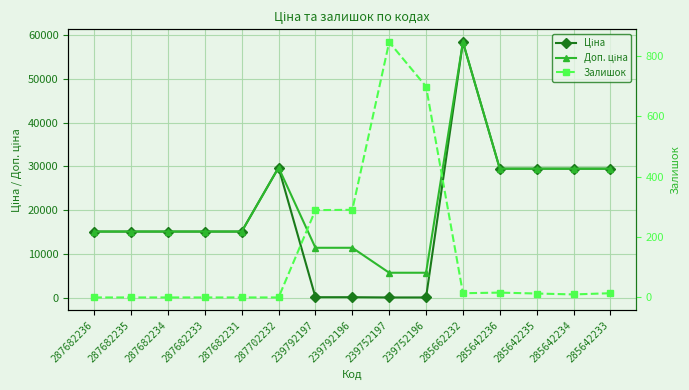

What is the label of the 15th point from the right?

287682236